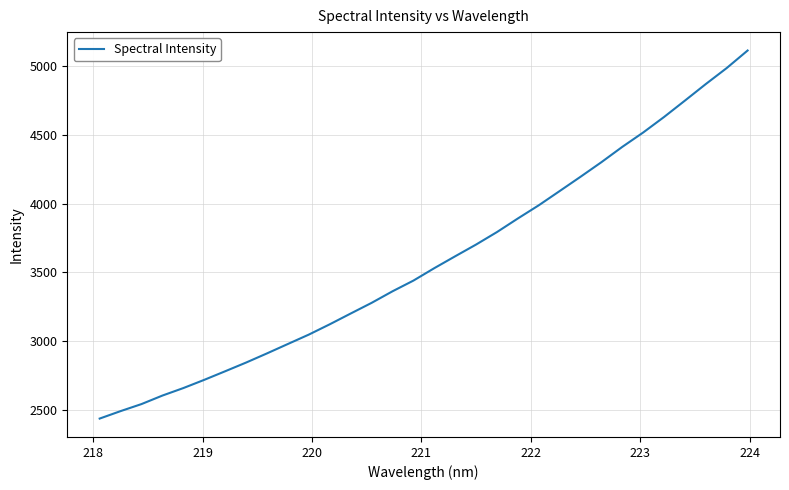

What is the smallest value displayed?

2437.7